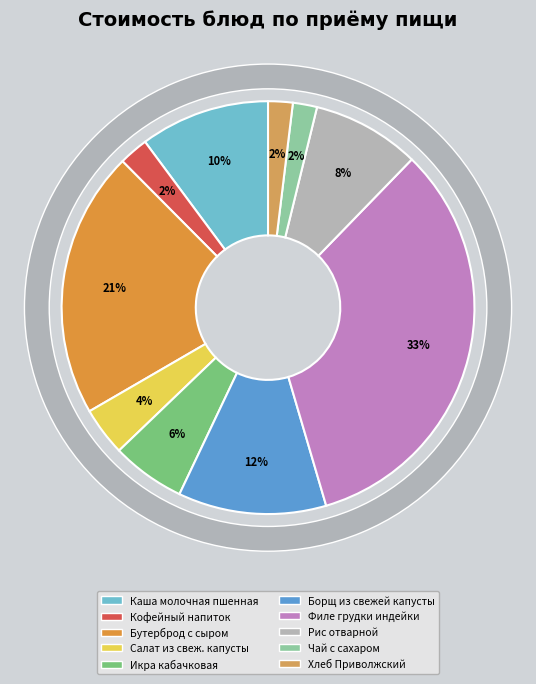

The Хлеб Приволжский slice represents 8% of the pie. True or false?

False